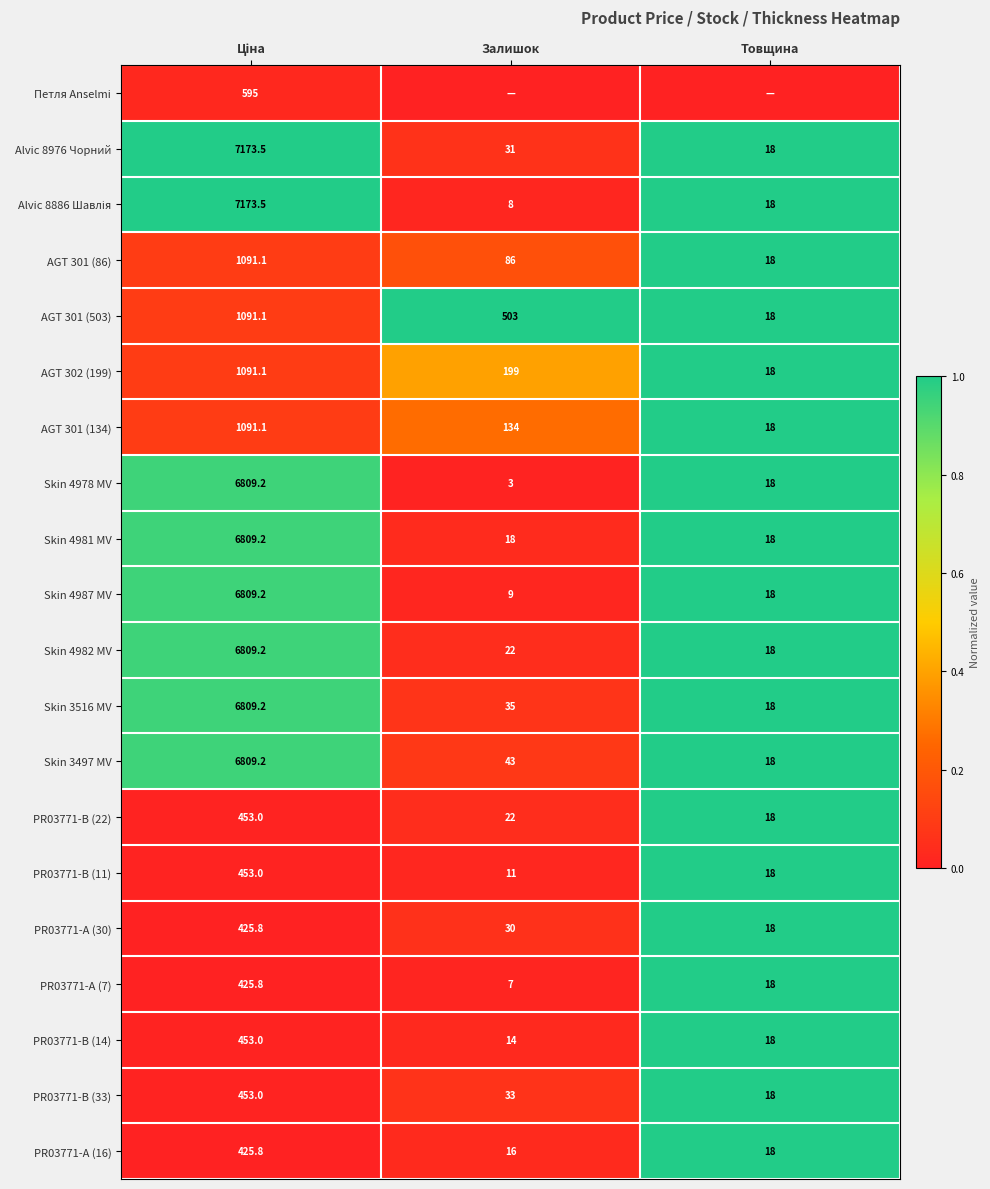

What is the difference between the PR03771-B (14) values at Залишок and Товщина?

4.0